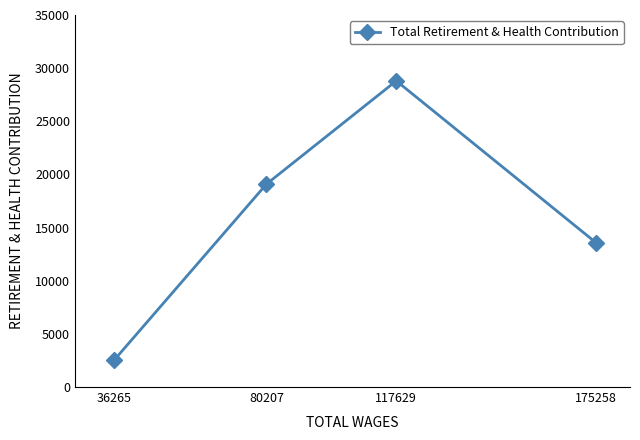

How many lines are shown in the chart?

1